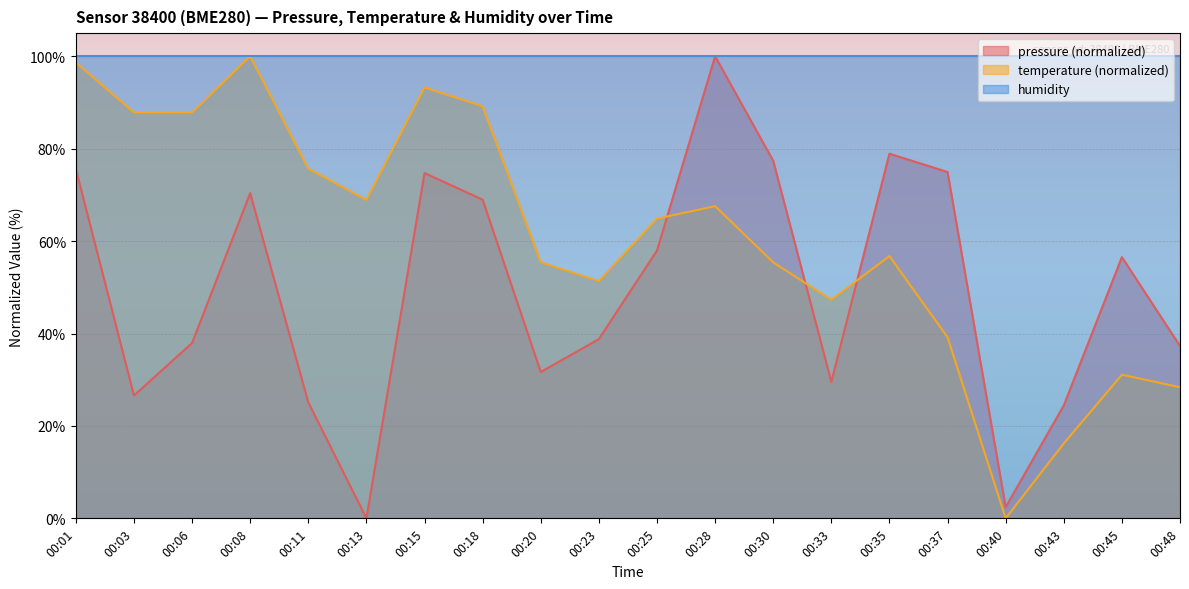

The pressure series shows 105.6 at 00:18. True or false?

False